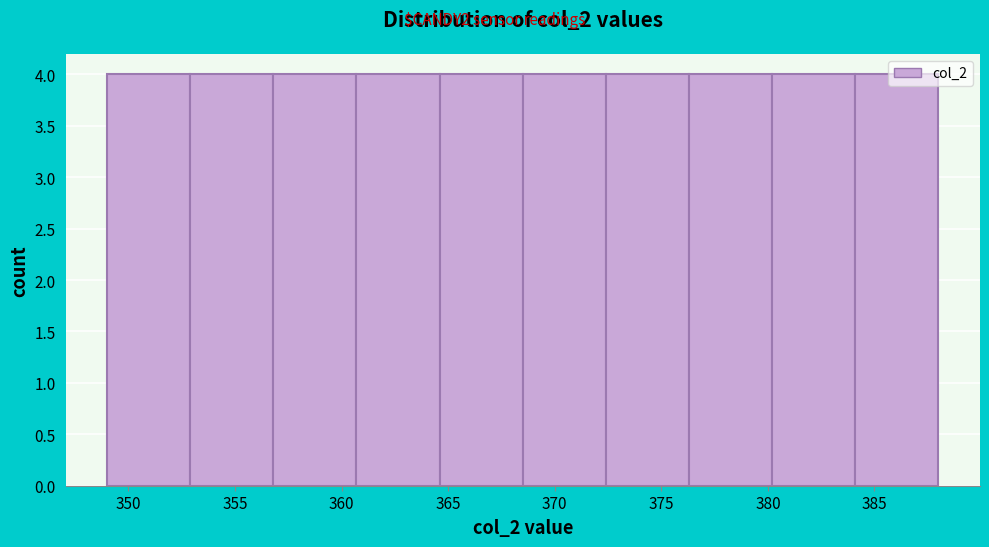

Reading left to right, list every bar in this chart as the range it spans on the x-axis followed by its height. Neither the bar edges nor the heights are printed on the chart, so give them approximately, as read against the axes.

349.0 to 352.9: 4
352.9 to 356.8: 4
356.8 to 360.7: 4
360.7 to 364.6: 4
364.6 to 368.5: 4
368.5 to 372.4: 4
372.4 to 376.3: 4
376.3 to 380.2: 4
380.2 to 384.1: 4
384.1 to 388.0: 4